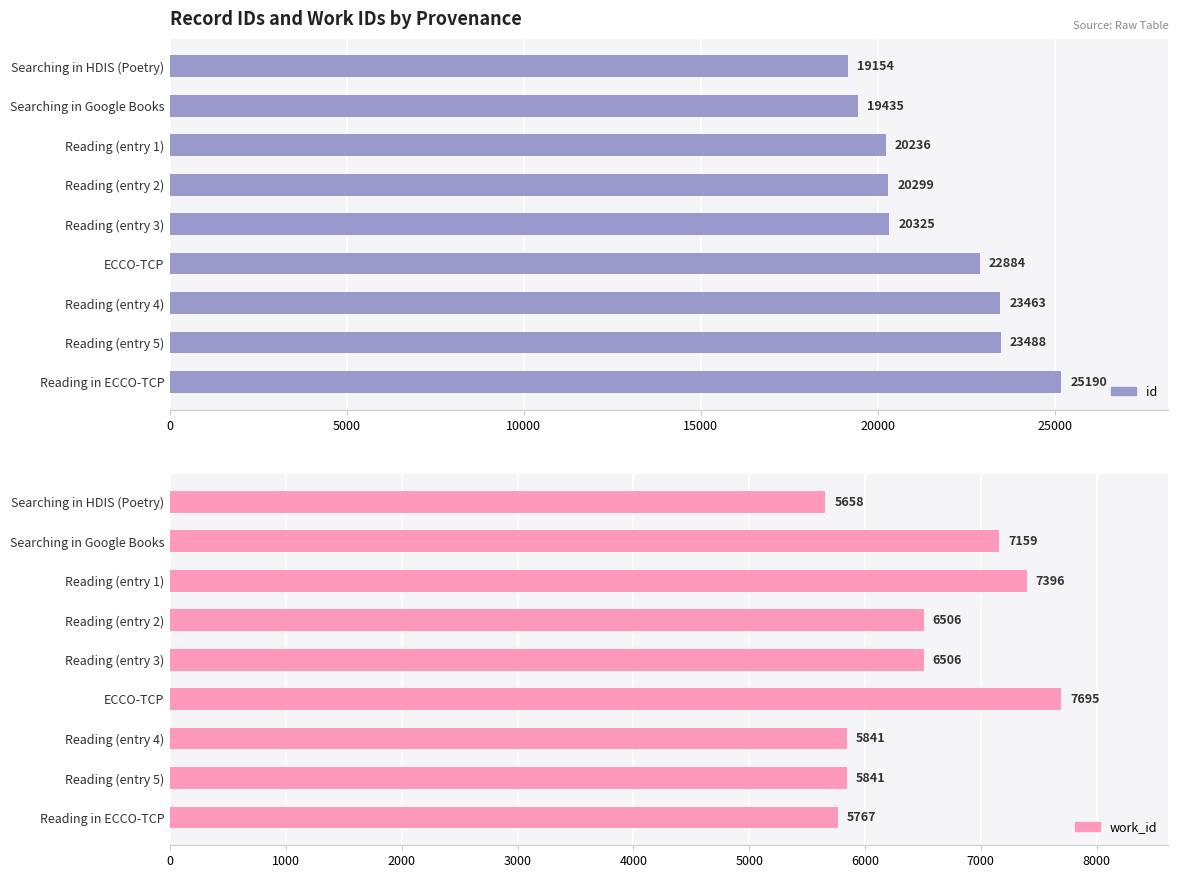

What are all the series names shown in the legend?

id, work_id